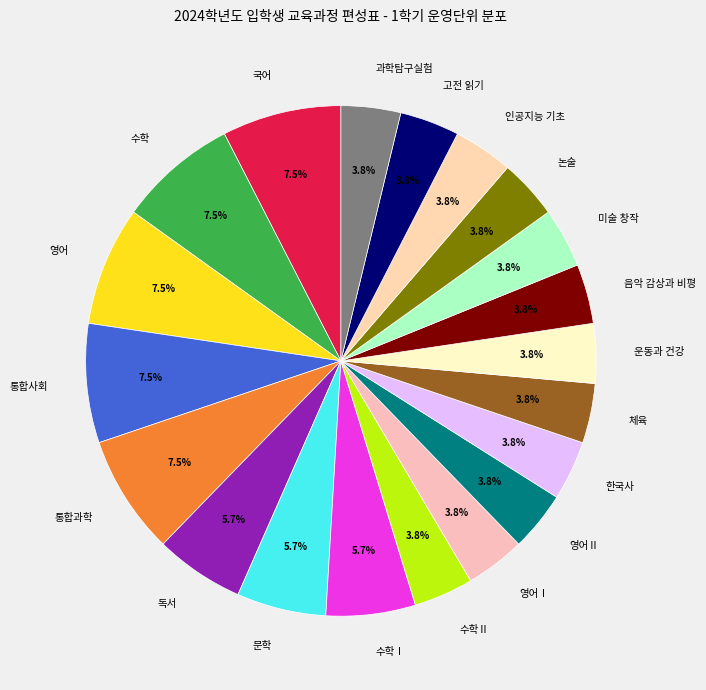

To the nearest percent, what is the average slice percentage?

5%